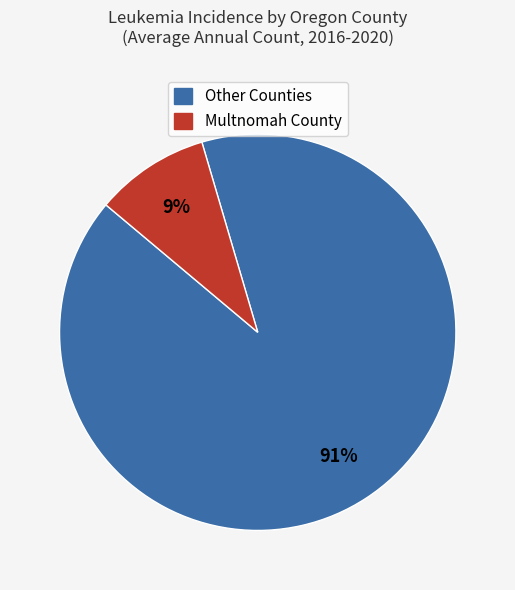

Does any single category account for the majority?

Yes